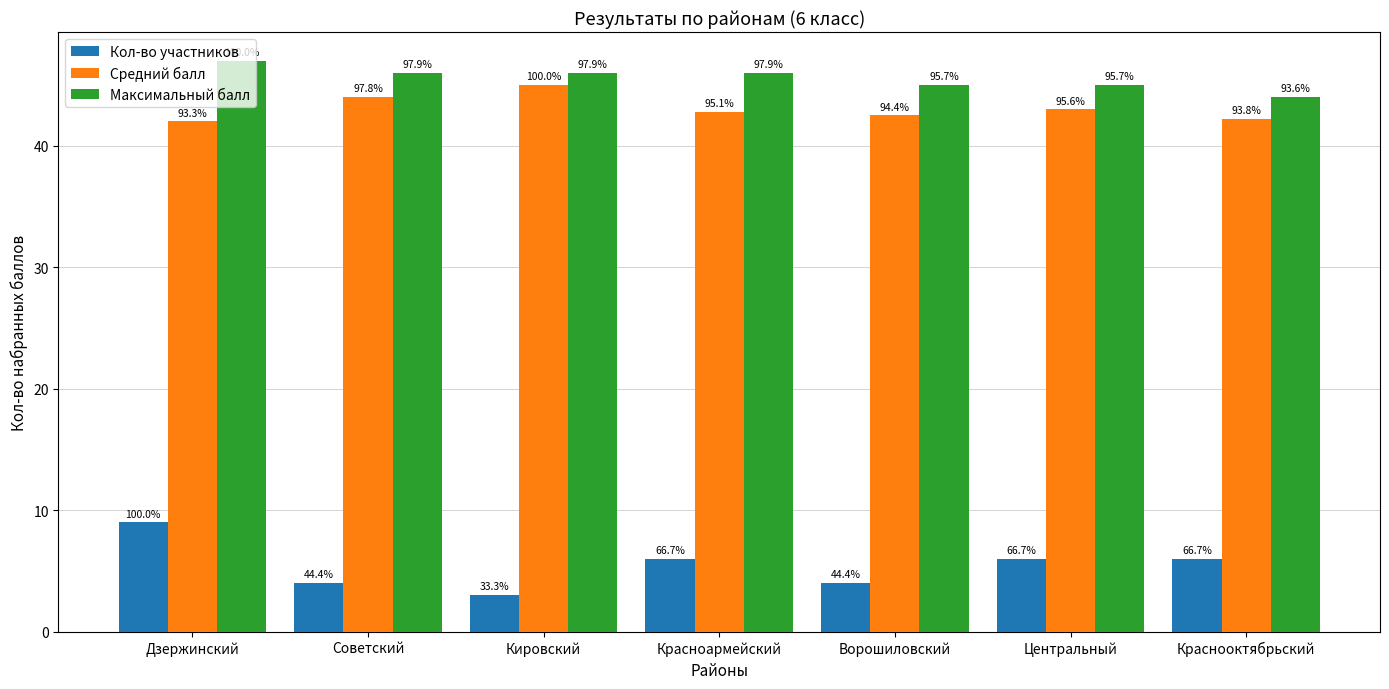

Rank the categories by Кол-во участников value from lowest to highest.

Кировский, Советский, Ворошиловский, Красноармейский, Центральный, Краснооктябрьский, Дзержинский